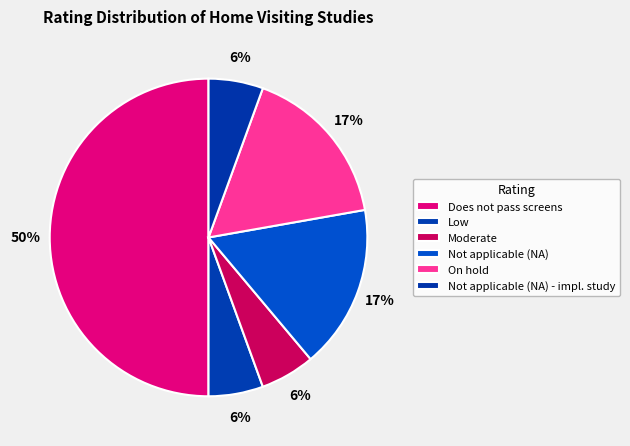

Which slice is the largest?

Does not pass screens